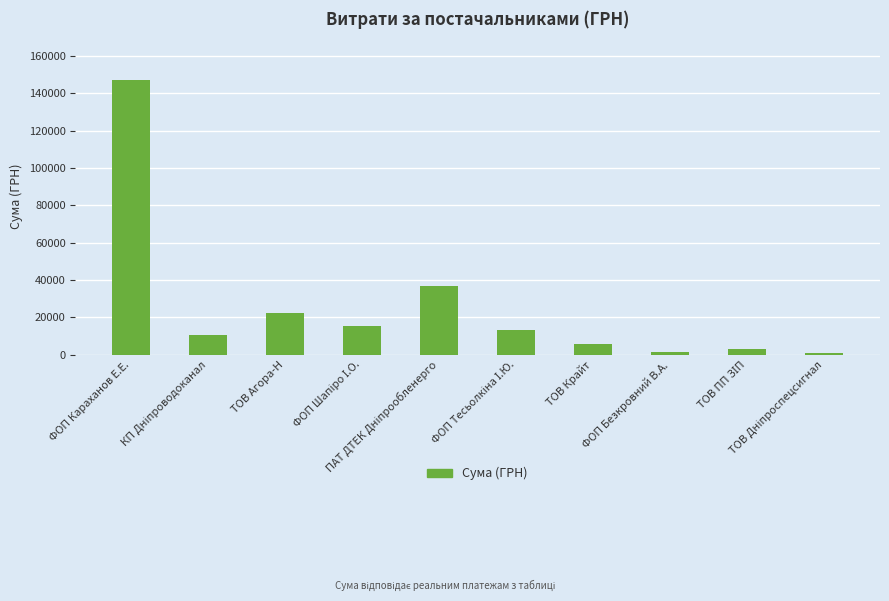

What is the average value?

25555.6